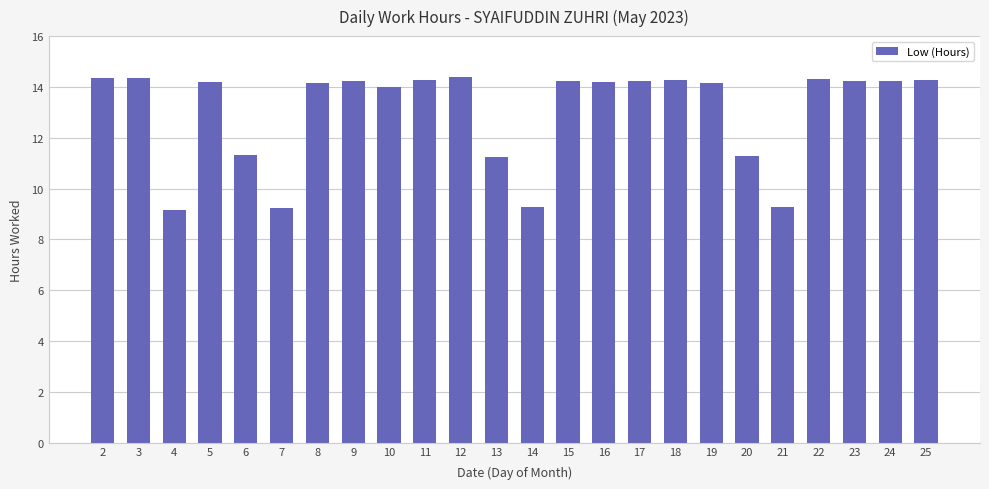

Count the number of data series in this chart.

1